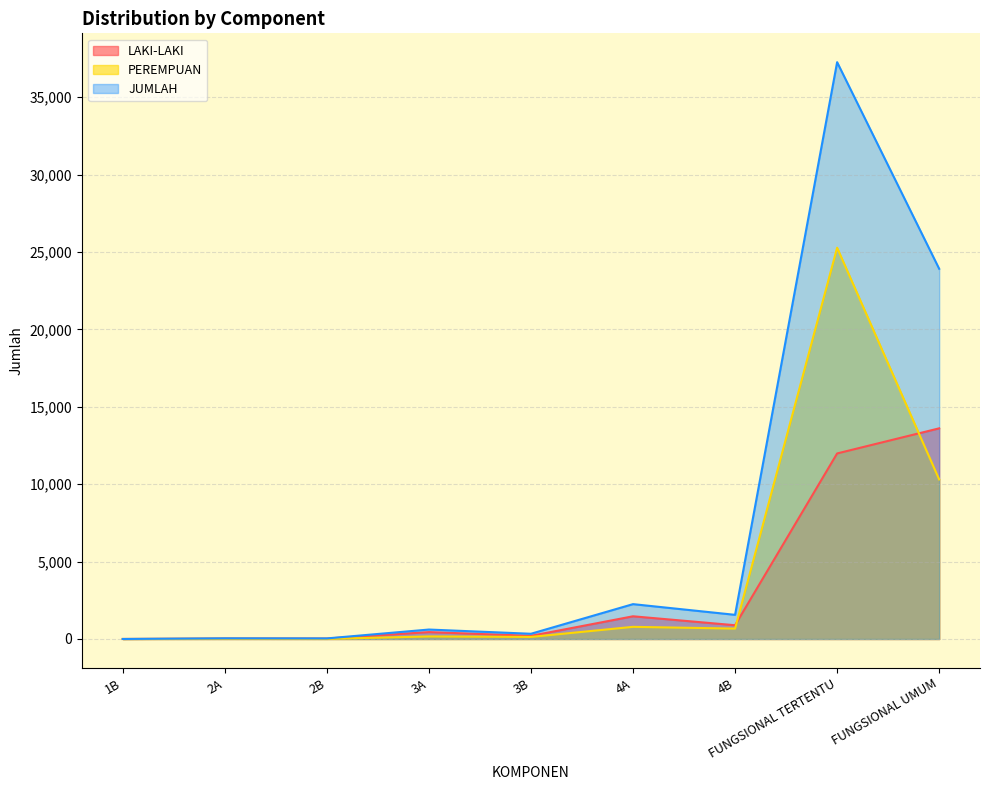

In LAKI-LAKI, how many points are higher than both neighbors (excluding endpoints)?

3